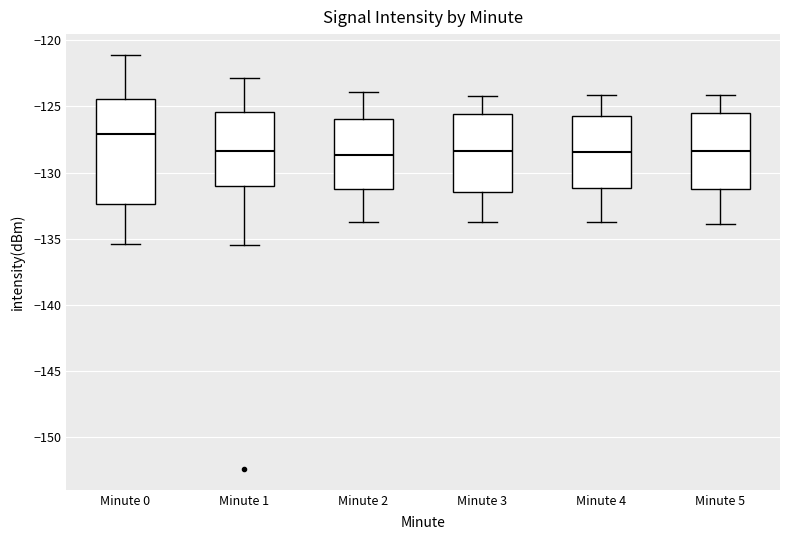

Which box is the tallest, from its lower edge to its upper edge?

Minute 0